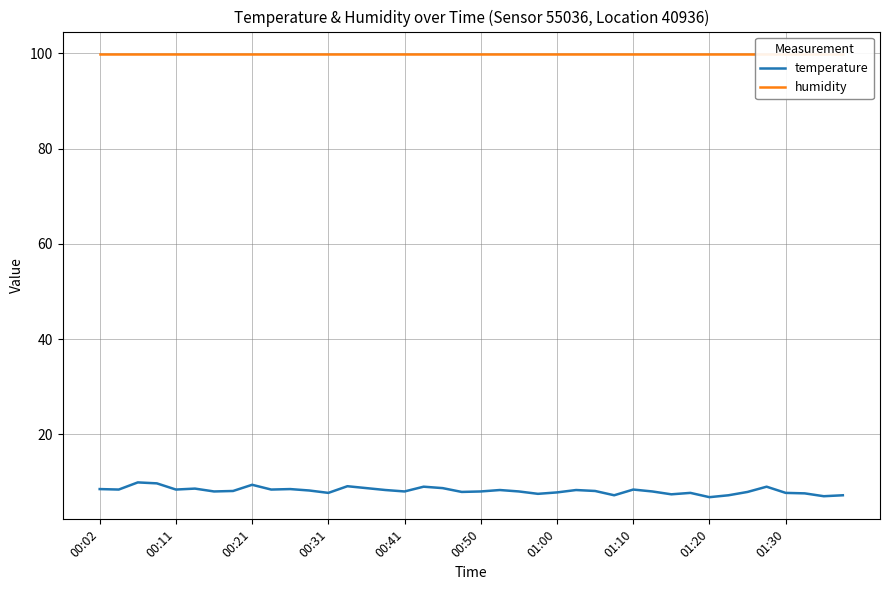

What is the lowest value of the temperature series?

6.8